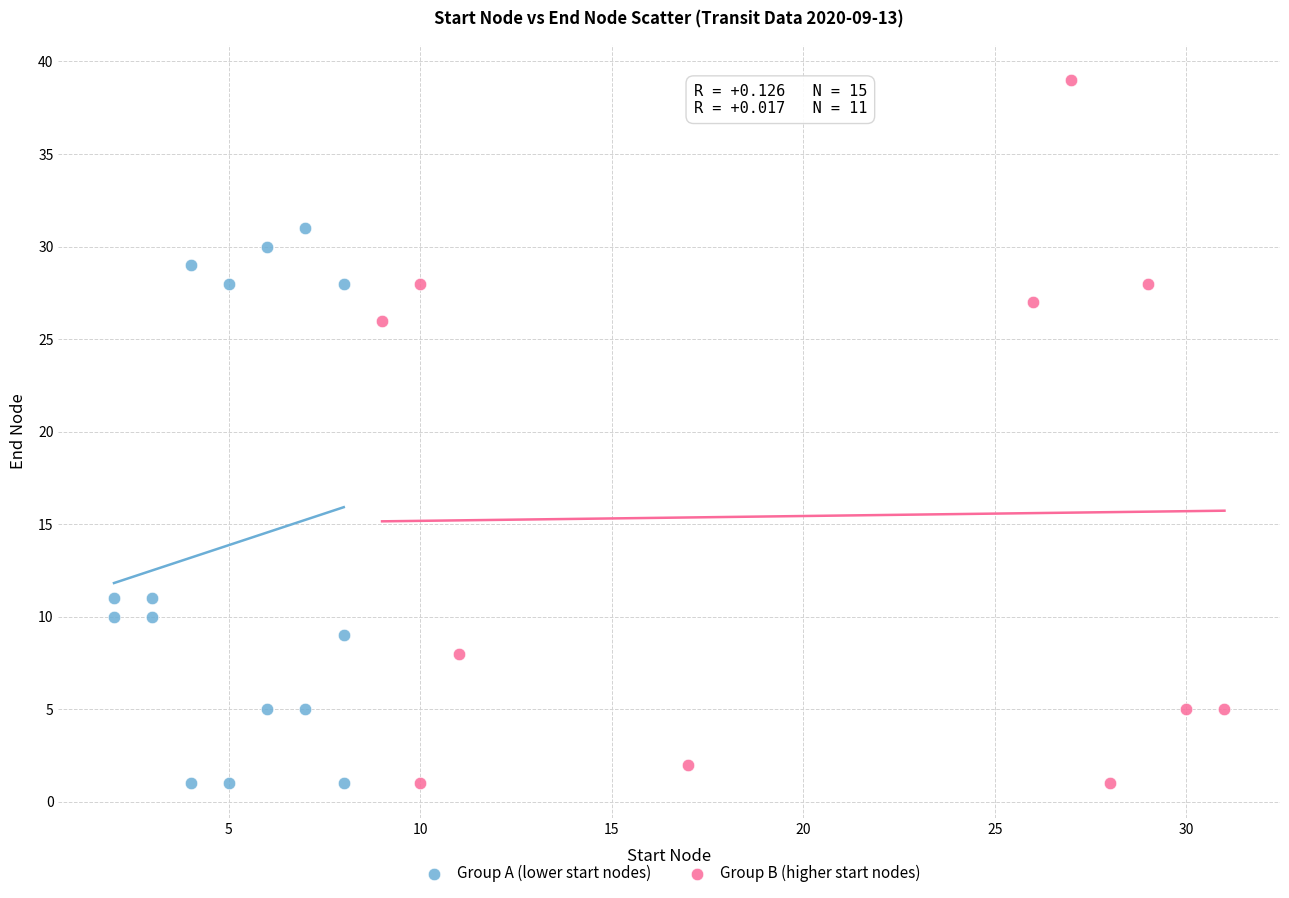

Which series has the largest Y range (max minus min)?

Group B (higher start nodes)